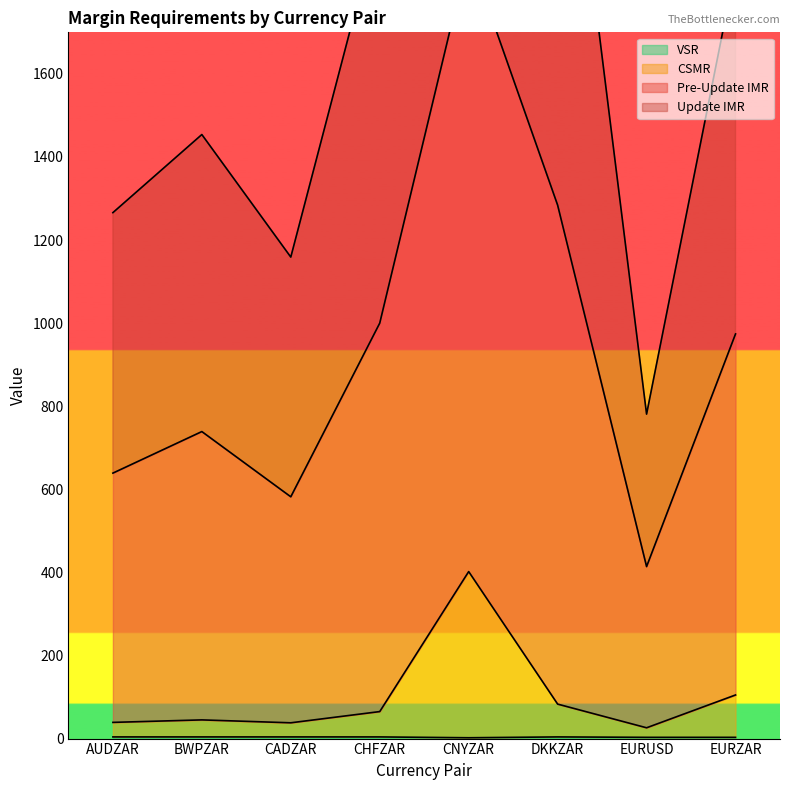

What is the sum of all Pre-Update IMR values?

7524